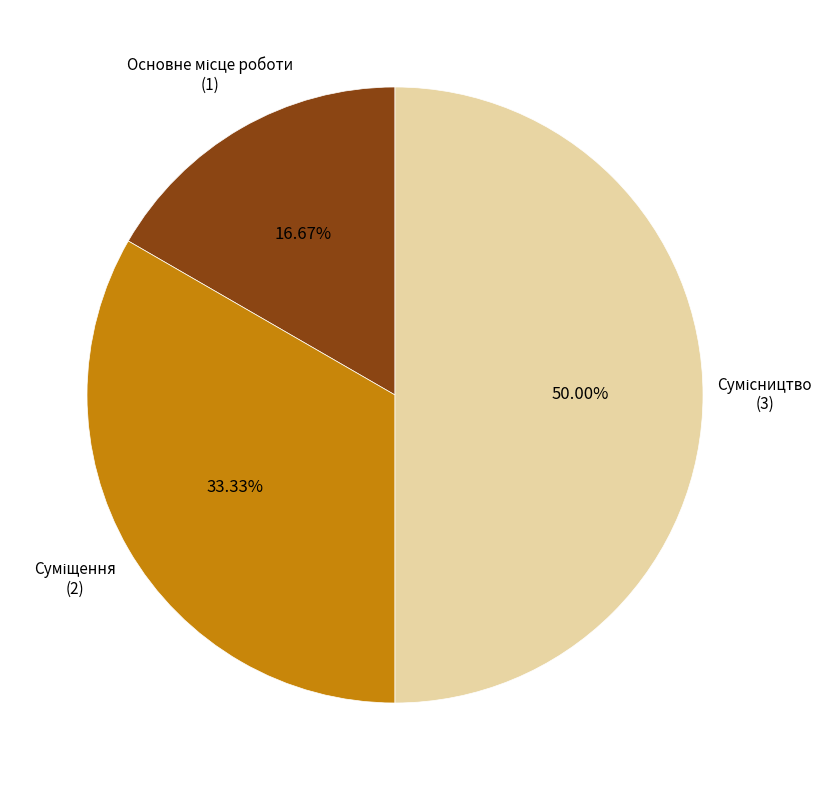

How many slices are in this pie chart?

3